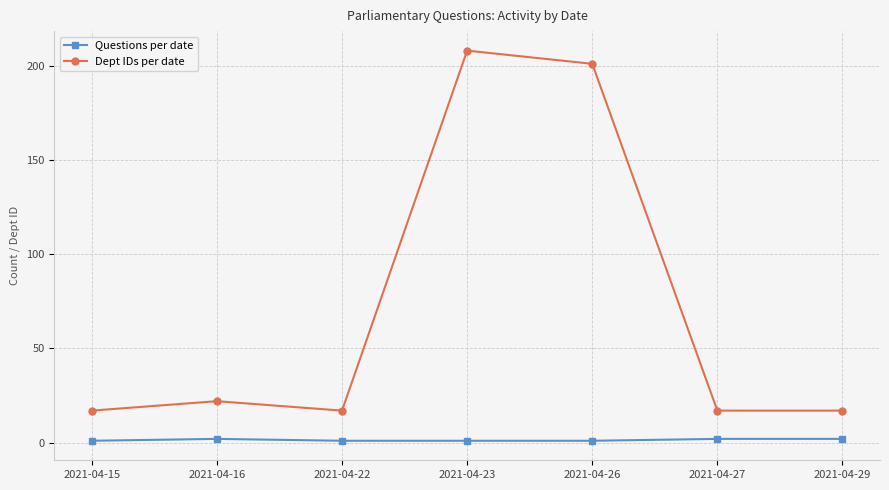

What are all the series names shown in the legend?

Questions per date, Dept IDs per date